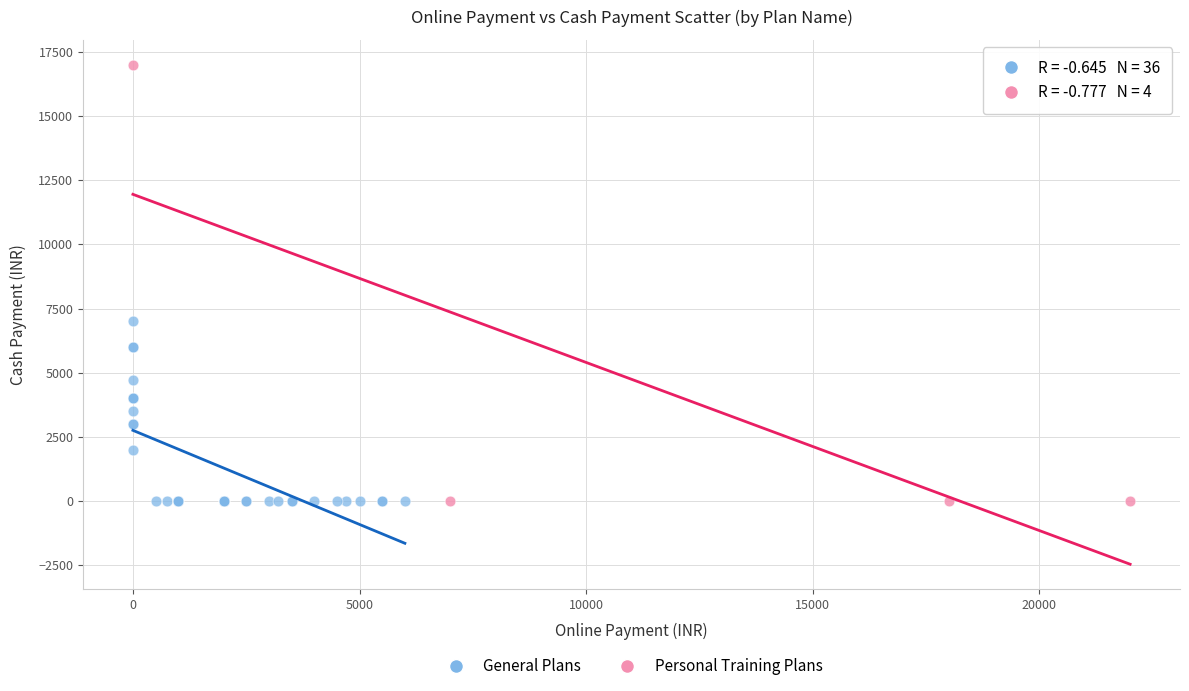

Which series has the widest spread of Y values?

Personal Training Plans